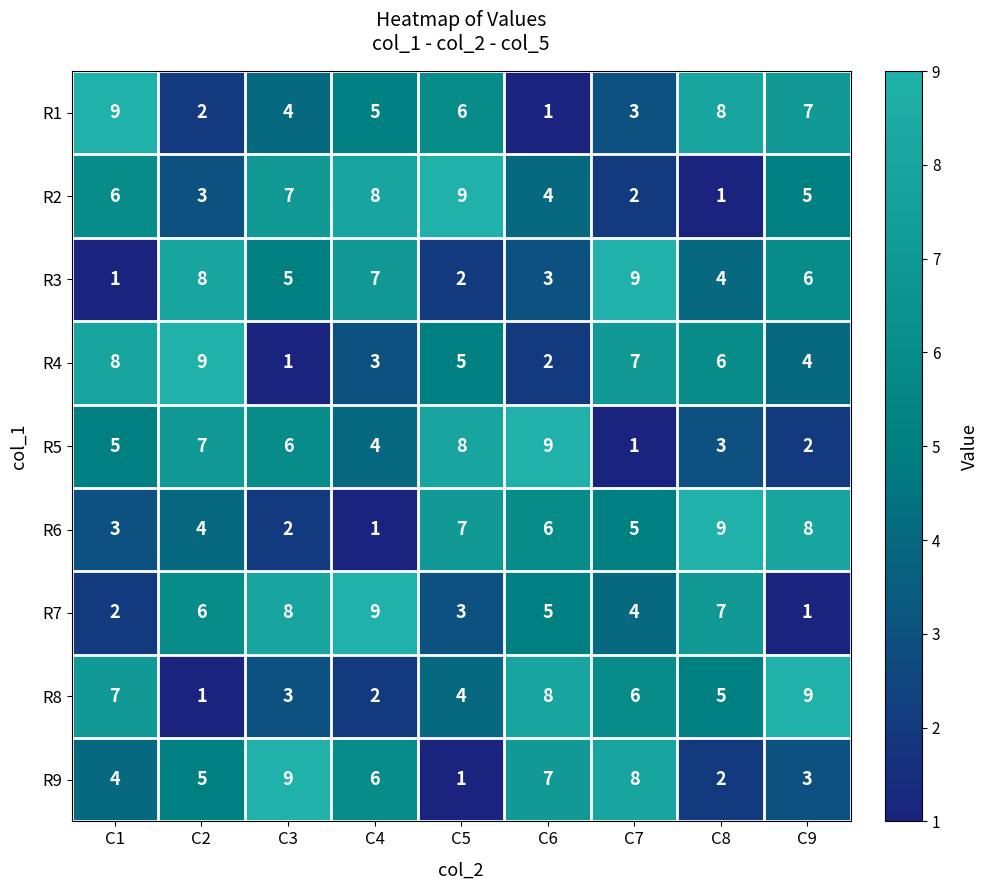

Where is R7 nearest to the value 5?

C6